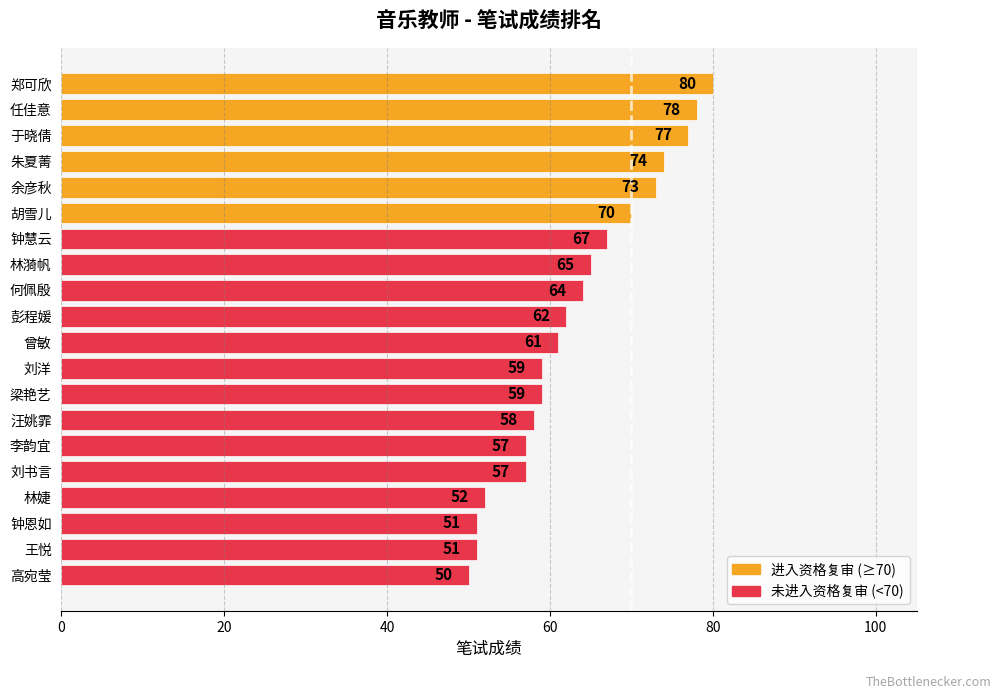

What is the change in value from 钟慧云 to 汪姚霏?

-9